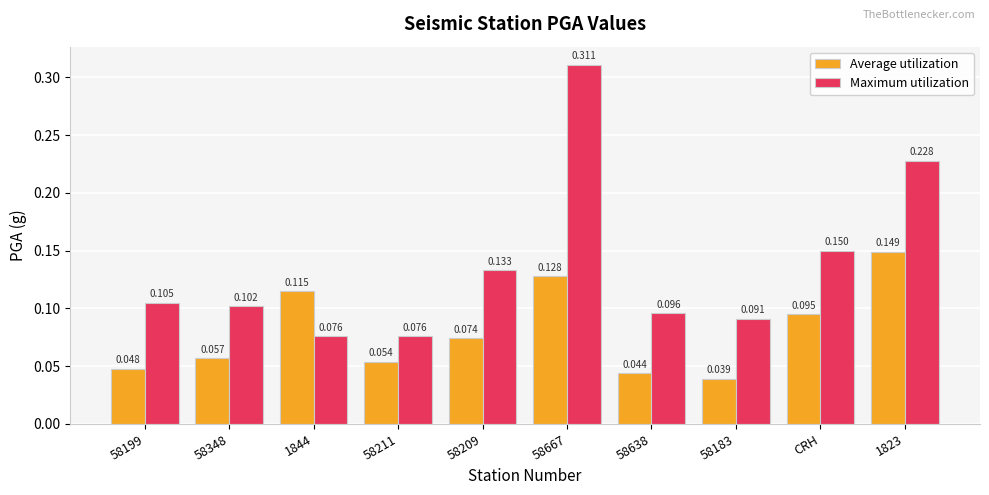

Are the bars horizontal?

No